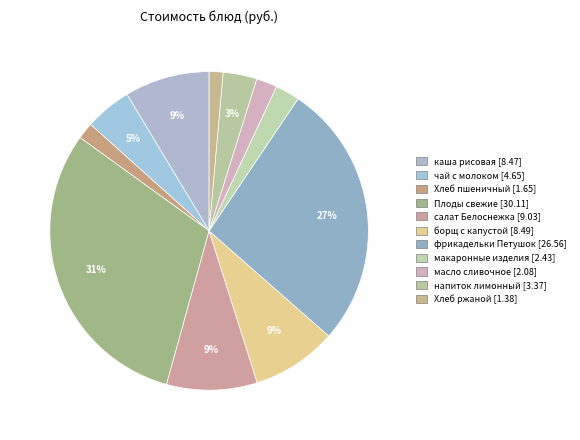

How many segments does this pie chart have?

11